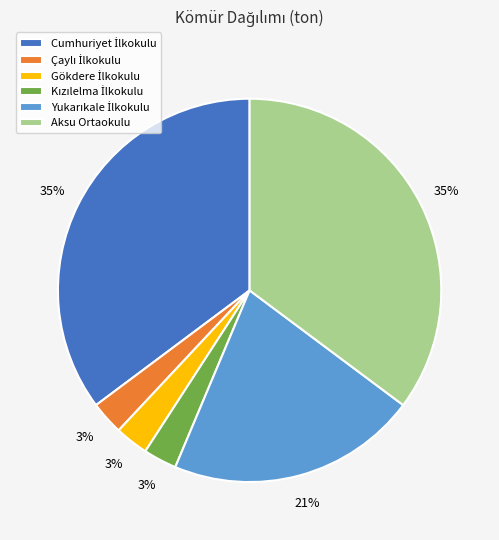

Is there a majority slice in this chart?

No